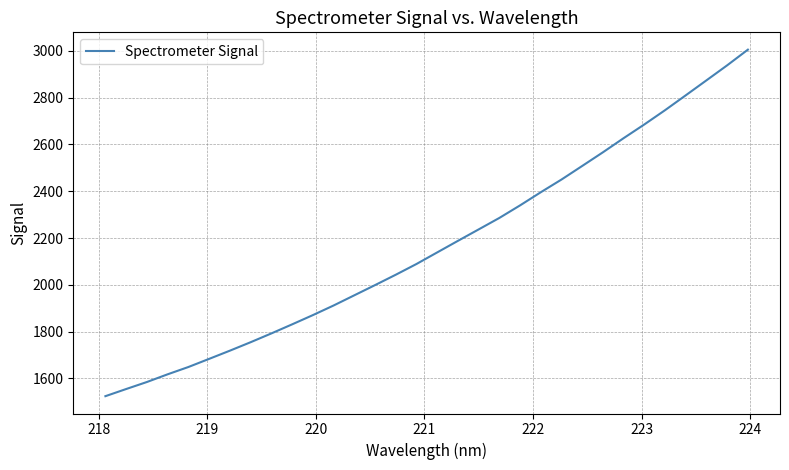

What is the minimum value shown in the chart?

1524.4